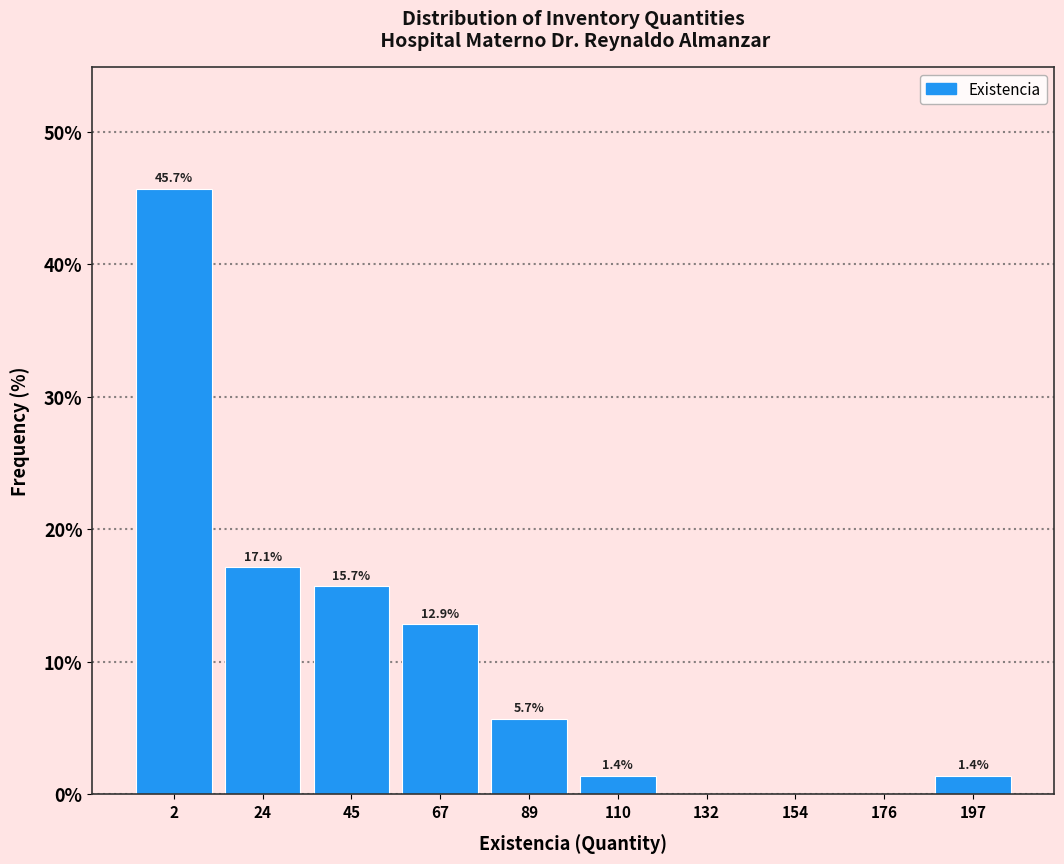

Reading right to left, transcribe all the data shown in this chart.

197=1.4	176=0.0	154=0.0	132=0.0	110=1.4	89=5.7	67=12.9	45=15.7	24=17.1	2=45.7